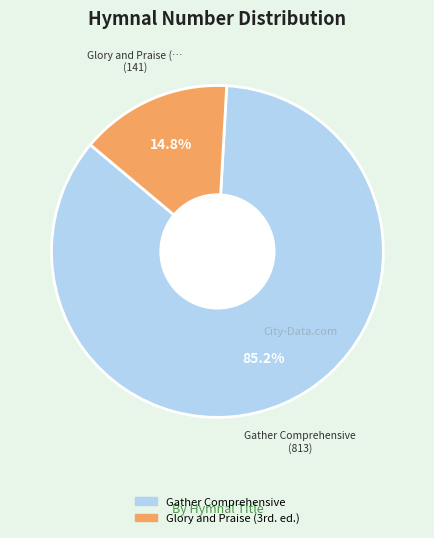

To the nearest percent, what is the difference between the largest and smallest slice percentages?

70%